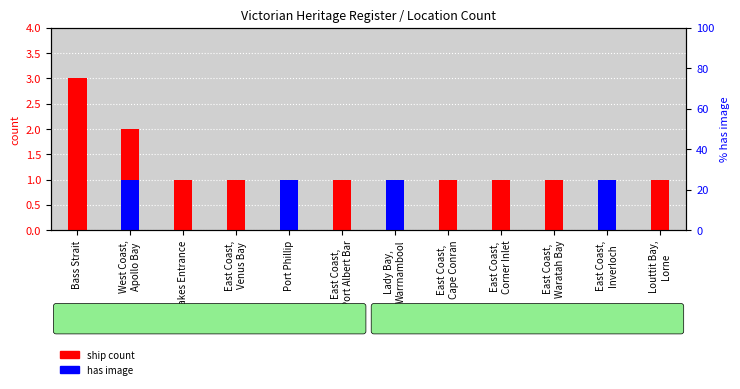

Is it true that ship count equals 1 at Louttit Bay,
Lorne?

False